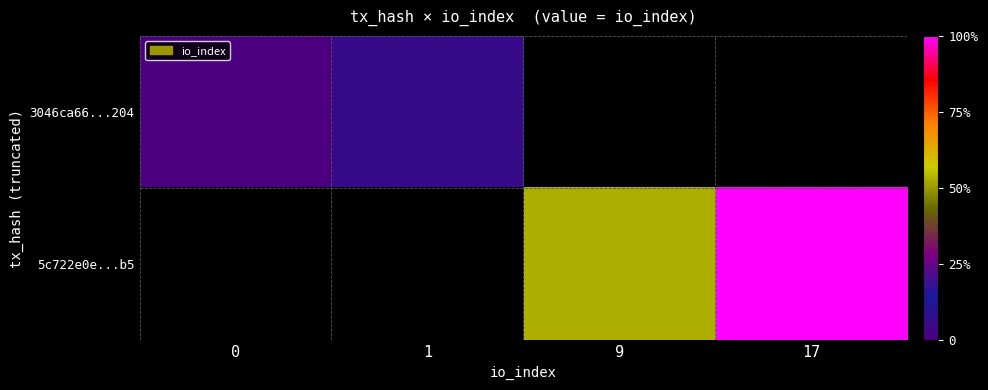

At 1, list the series in order from smallest to largest.

3046ca66...204, 5c722e0e...b5